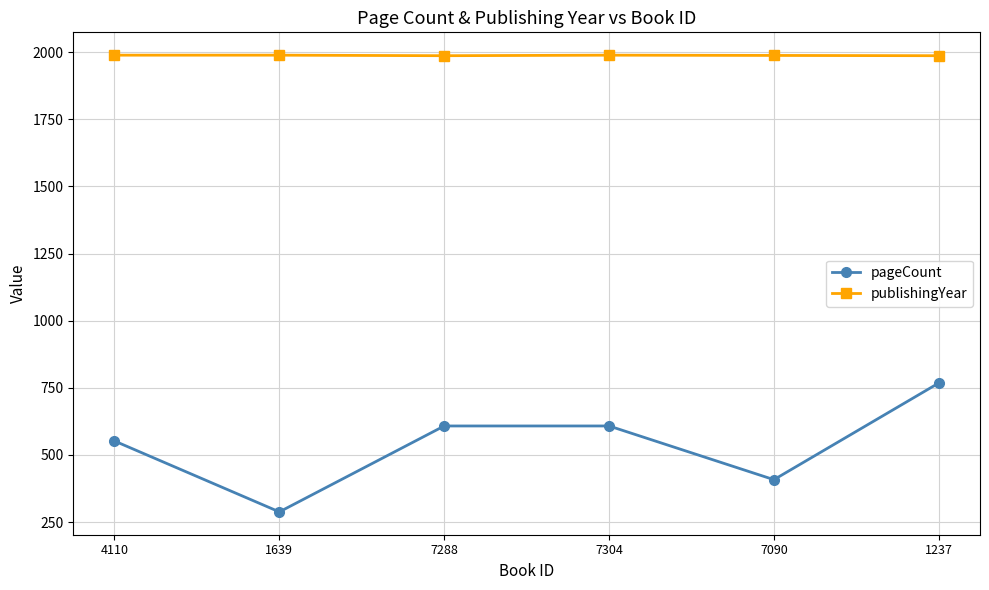

At which category is the sum across all series the highest?

1237